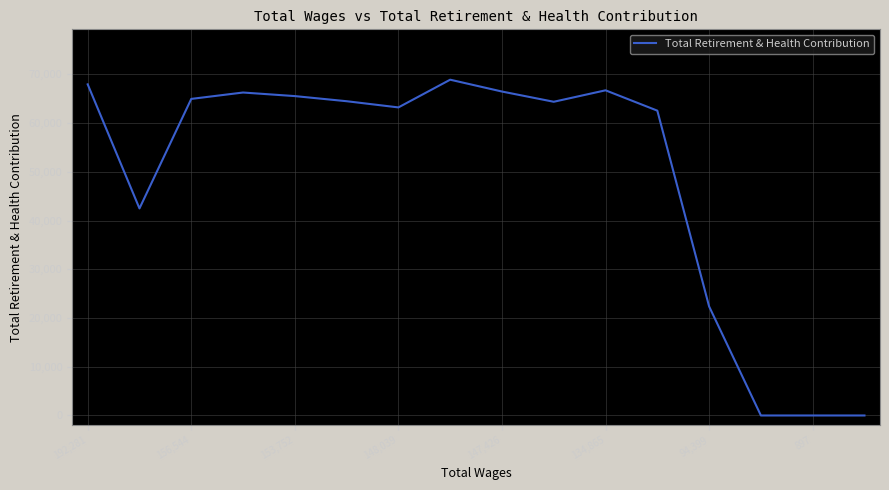

What is the greatest value displayed?

68919